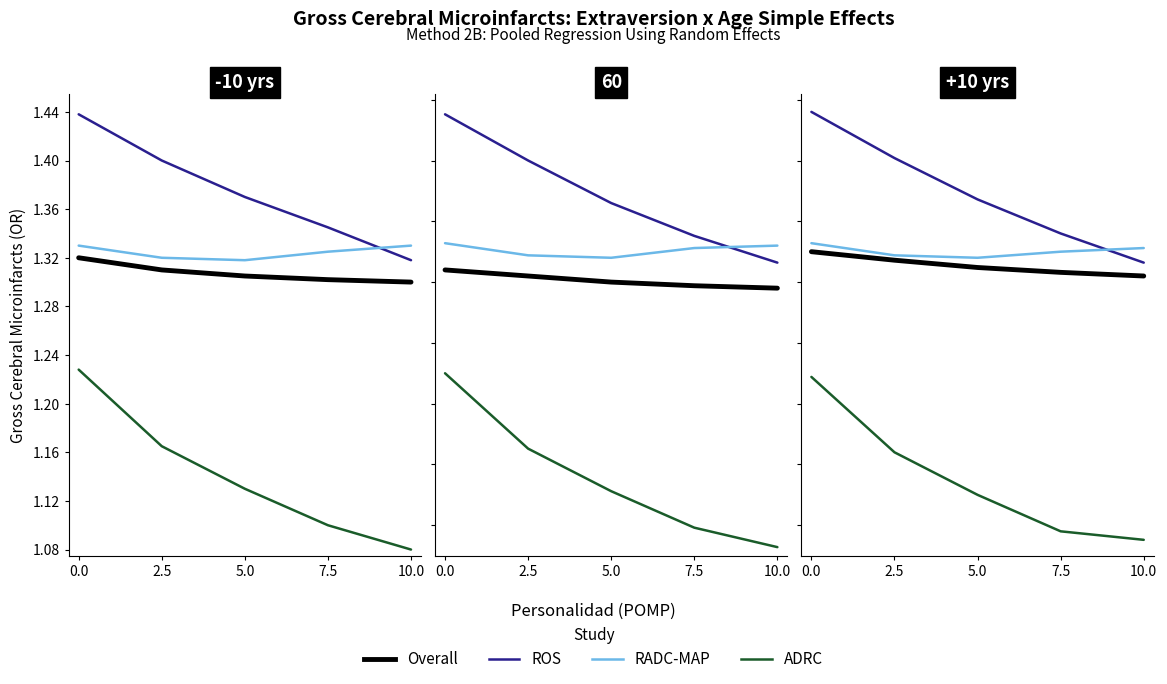

How many lines are shown in the chart?

4